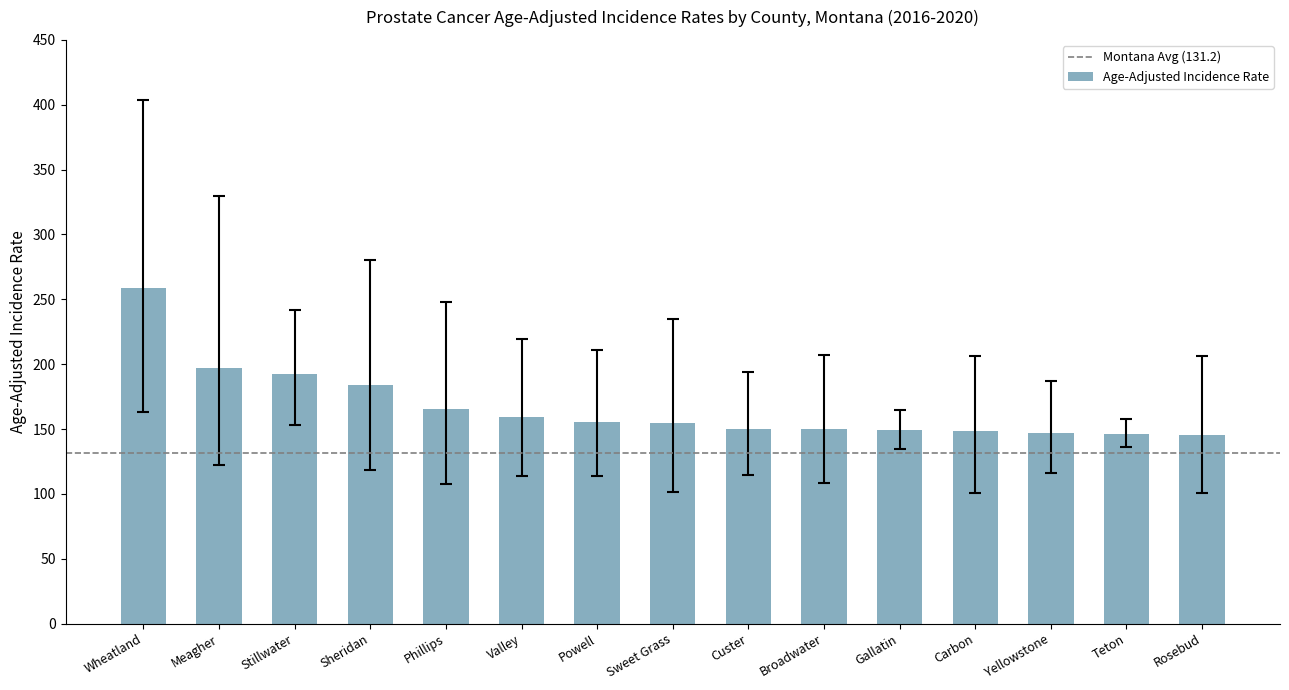

What is the sum of all values?

2501.8